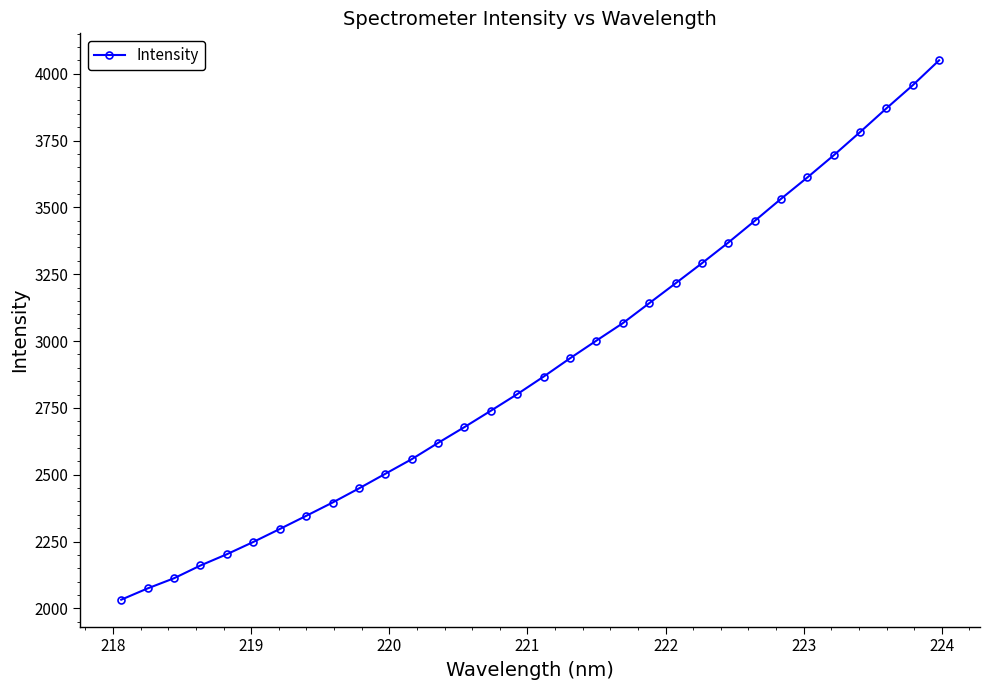

True or false: there are more than 2 points higher than both neighbors.

False